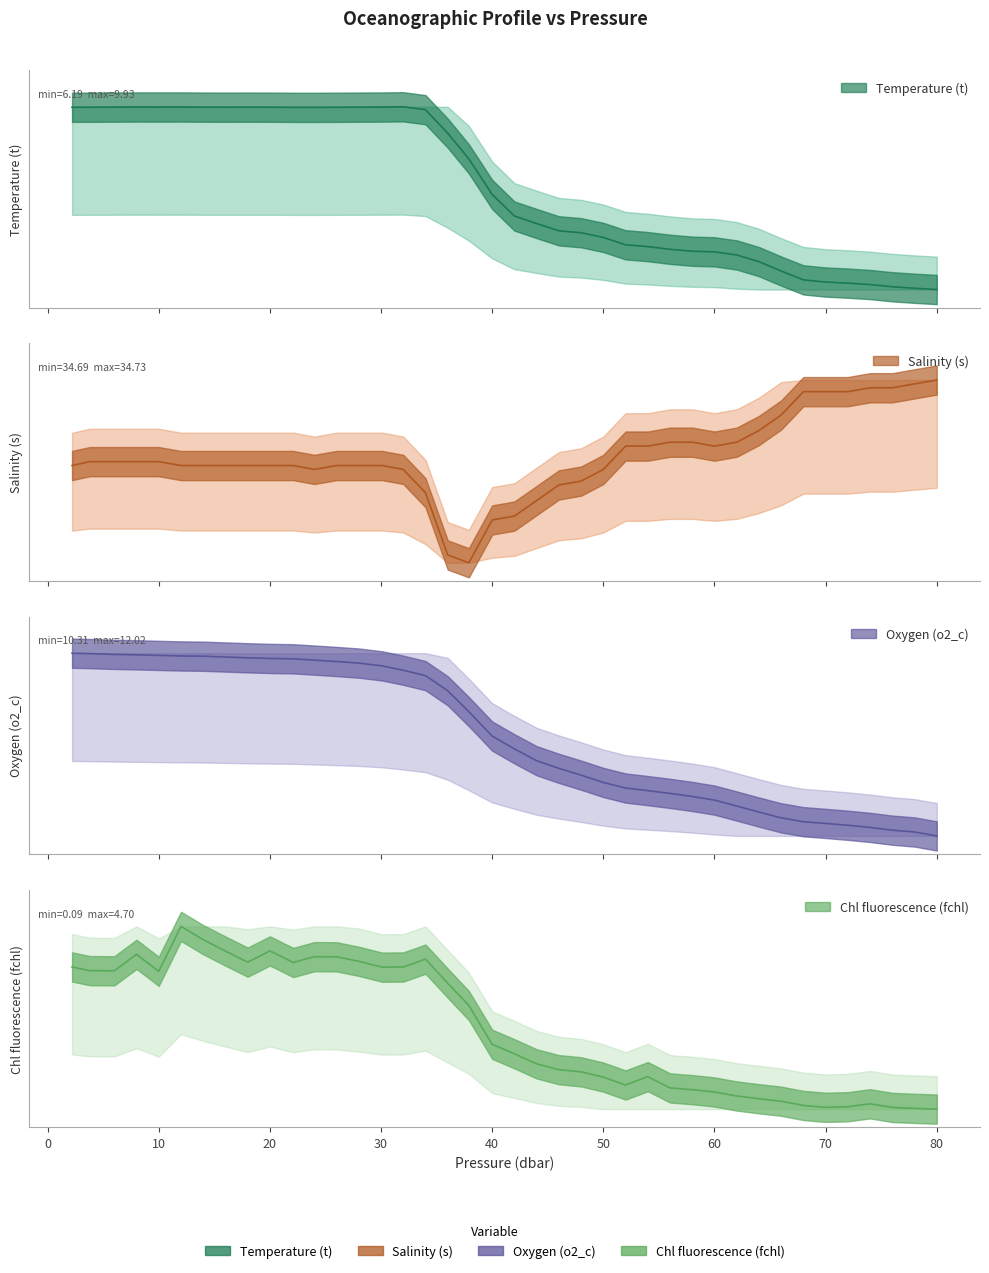

At which category is the sum across all series the highest?

12.0